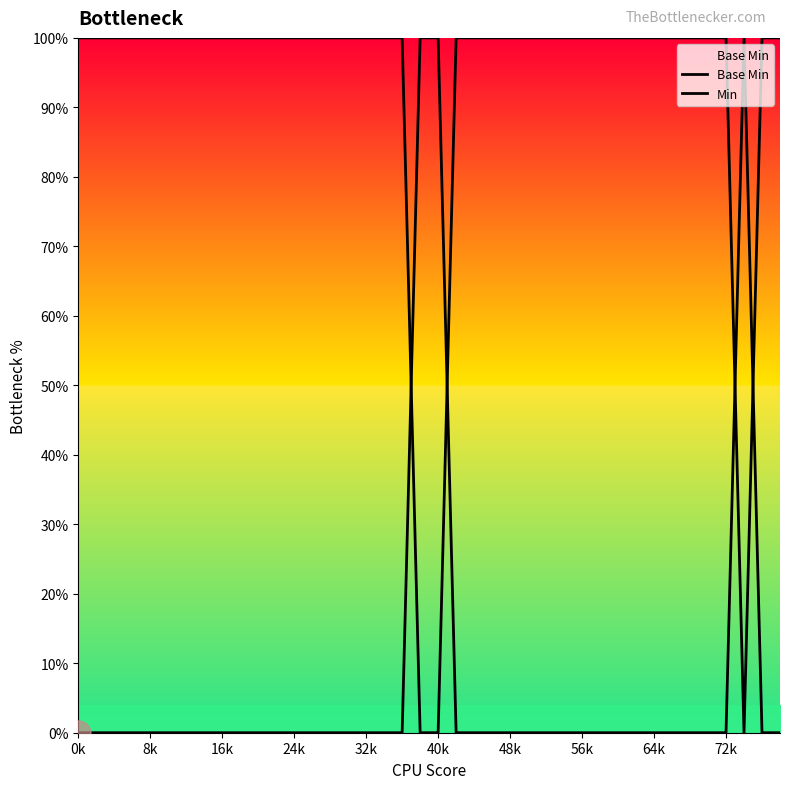

What is the approximate value of Min at 56k?

1